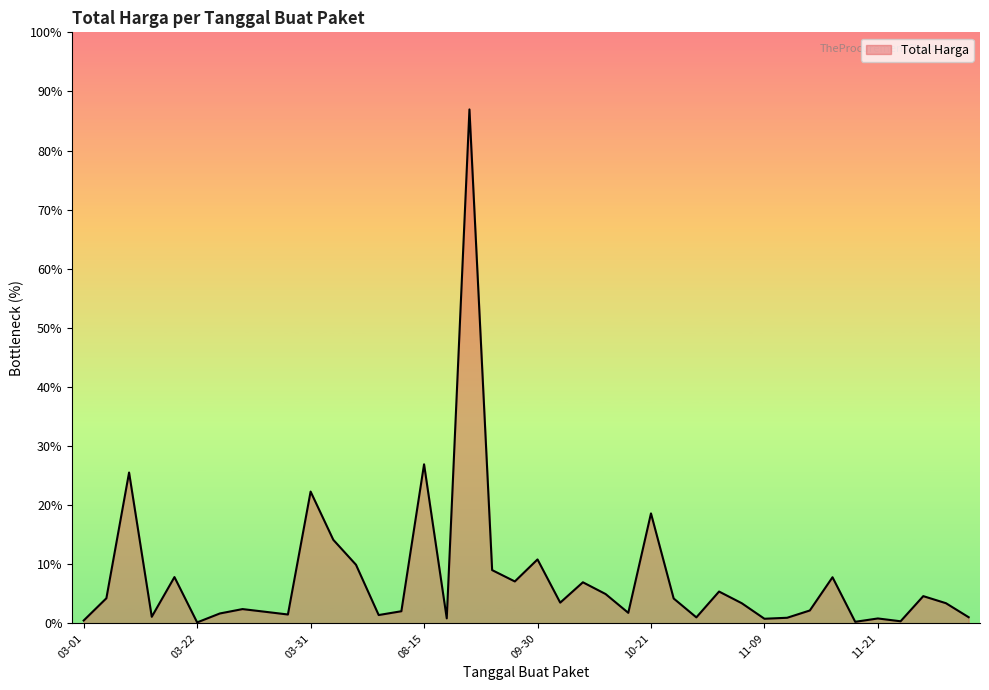

Reading left to right, what are all the values shown in this chart?

19950000	29000000	379075000	12000000	152477000	49478000	25200000	14400000	48140000	13442000	3825000	11800000	5093000	48140000	100000000	59375000	11100000	65000000	359500000	314121780	199200000	139800000	1224682000	127000000	262118150	98000000	70000000	75920000	30800000	110000000	14750000	6936000	59935000	15787200	110389990	2395750	23680800	34132505	27720000	21231000